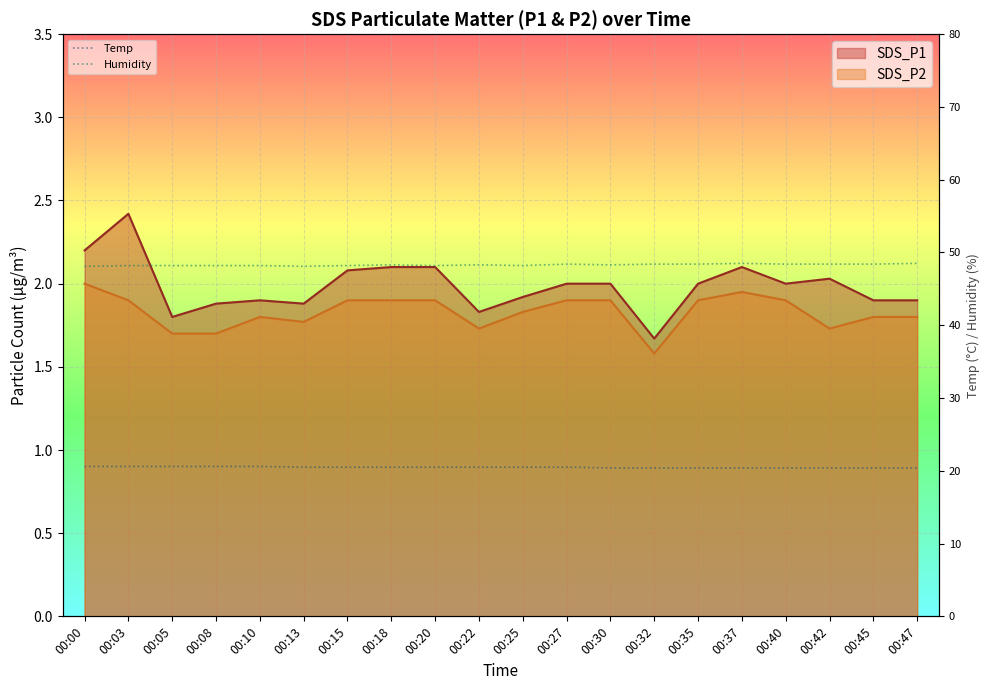

At how many categories does at least one series exceed 31?

20